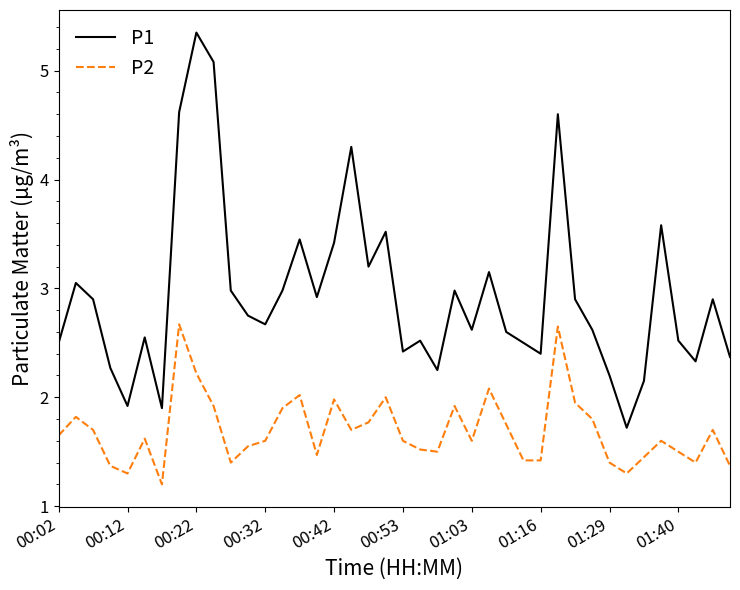

Which series has the widest spread of values?

P1